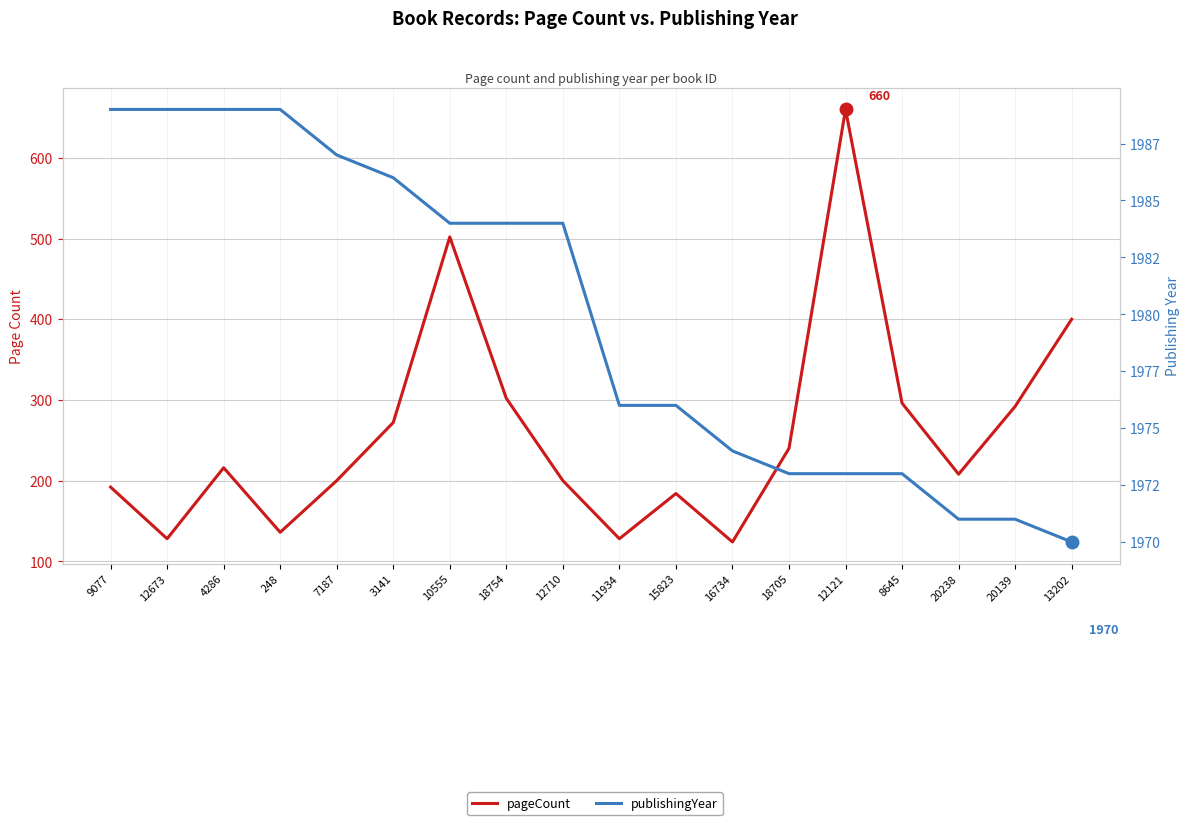

Where does the pageCount series first go above 216?

3141